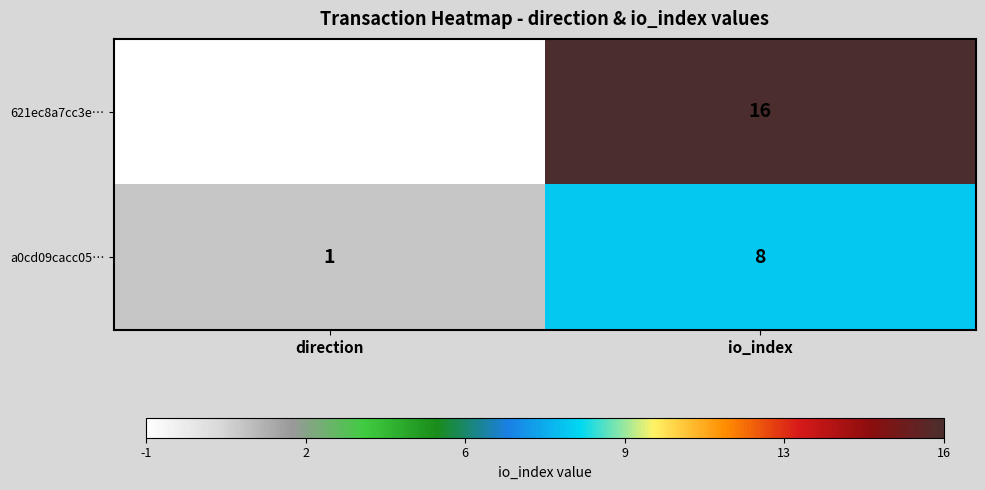

Where is a0cd09cacc05… nearest to the value 4?

direction